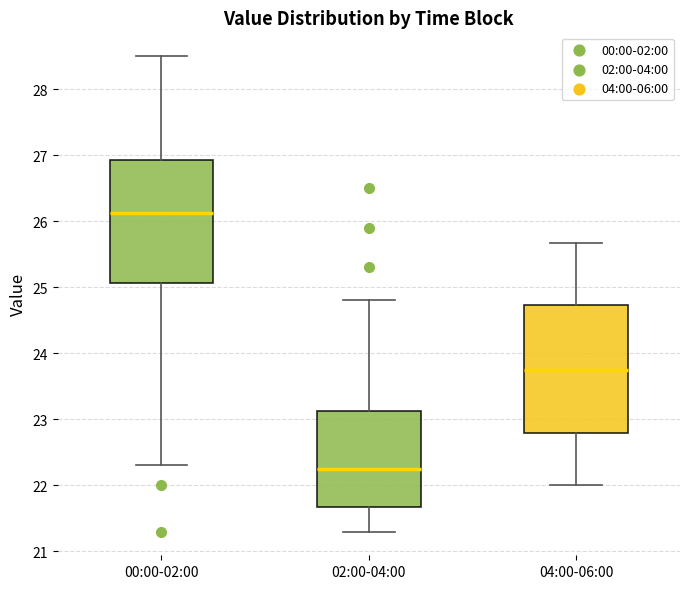

Which box has the lowest median line?

02:00-04:00